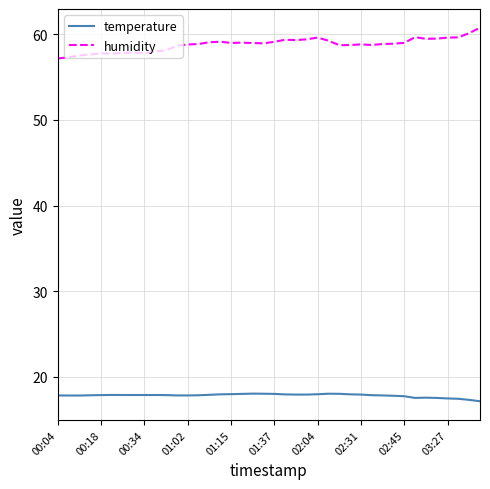

What is the difference between the maximum and minimum values in the humidity series?

3.6